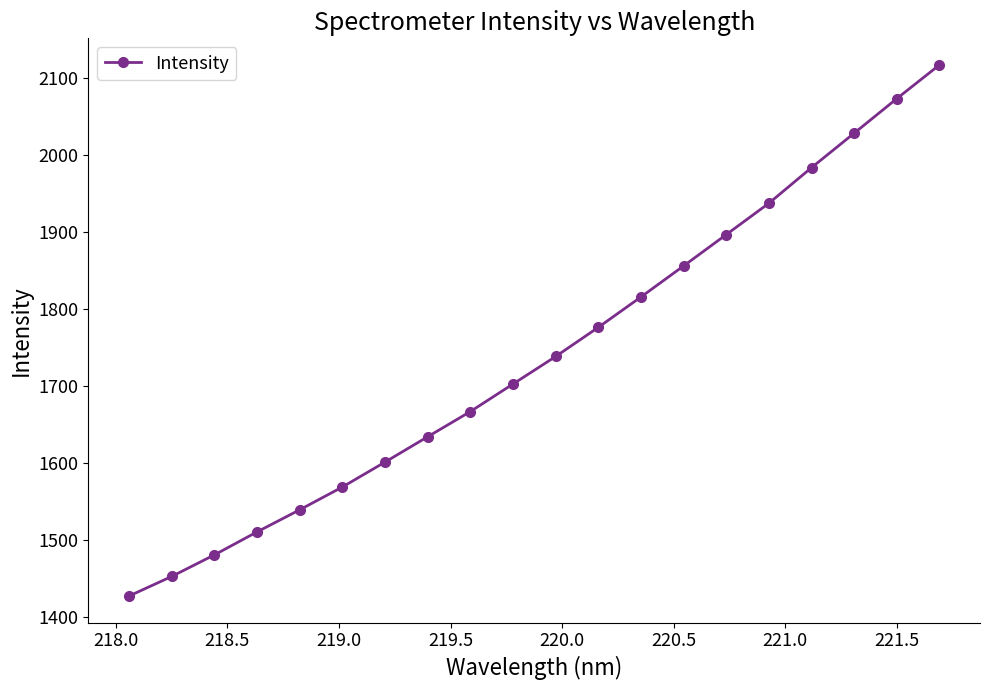

What is the value of the 10th point from the left?

1702.5